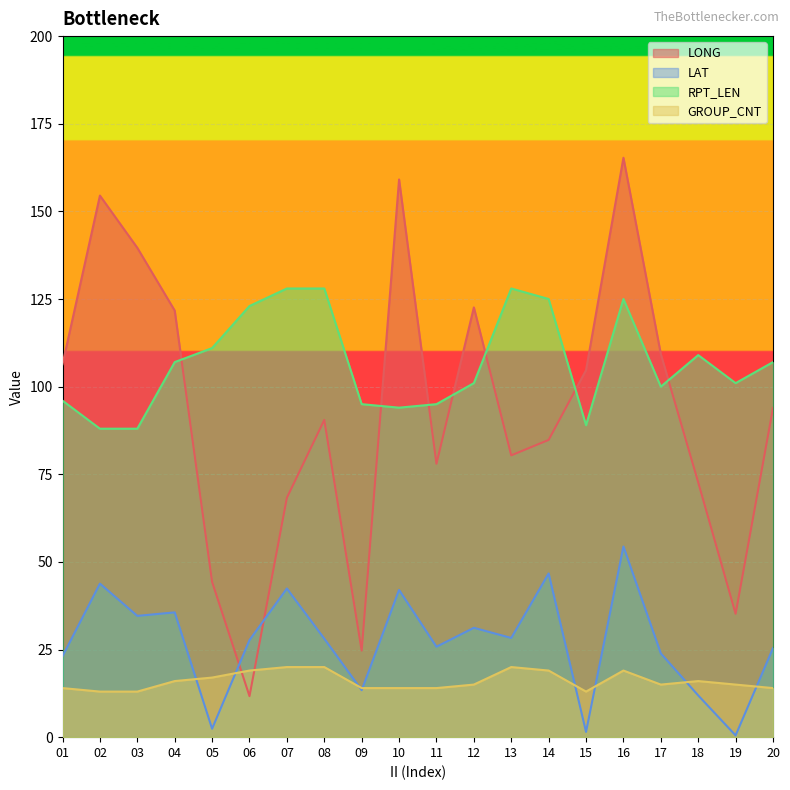

How many categories are shown in the chart?

20